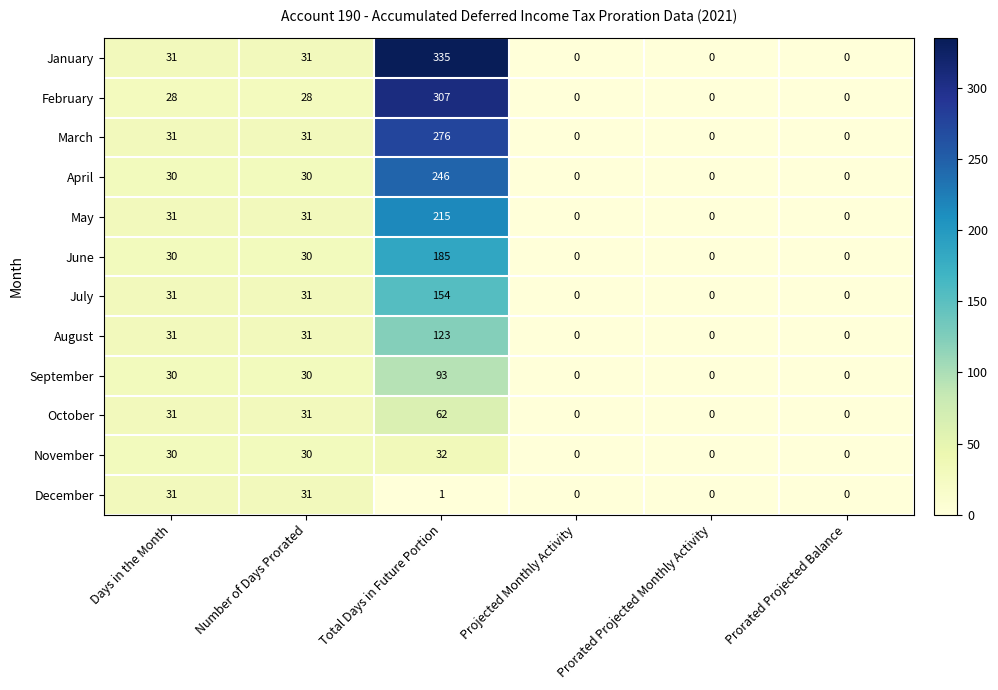

The March series shows 0 at Prorated Projected Balance. True or false?

True